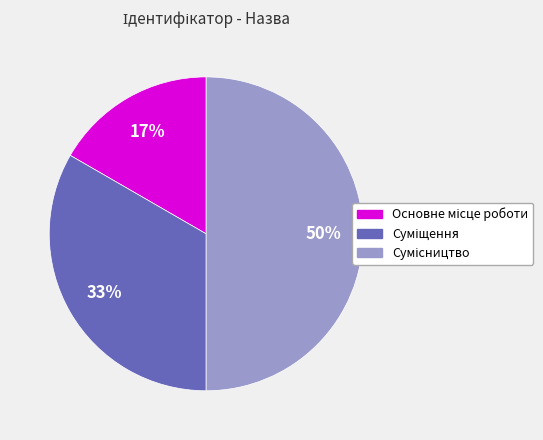

To the nearest percent, what is the average slice percentage?

33%